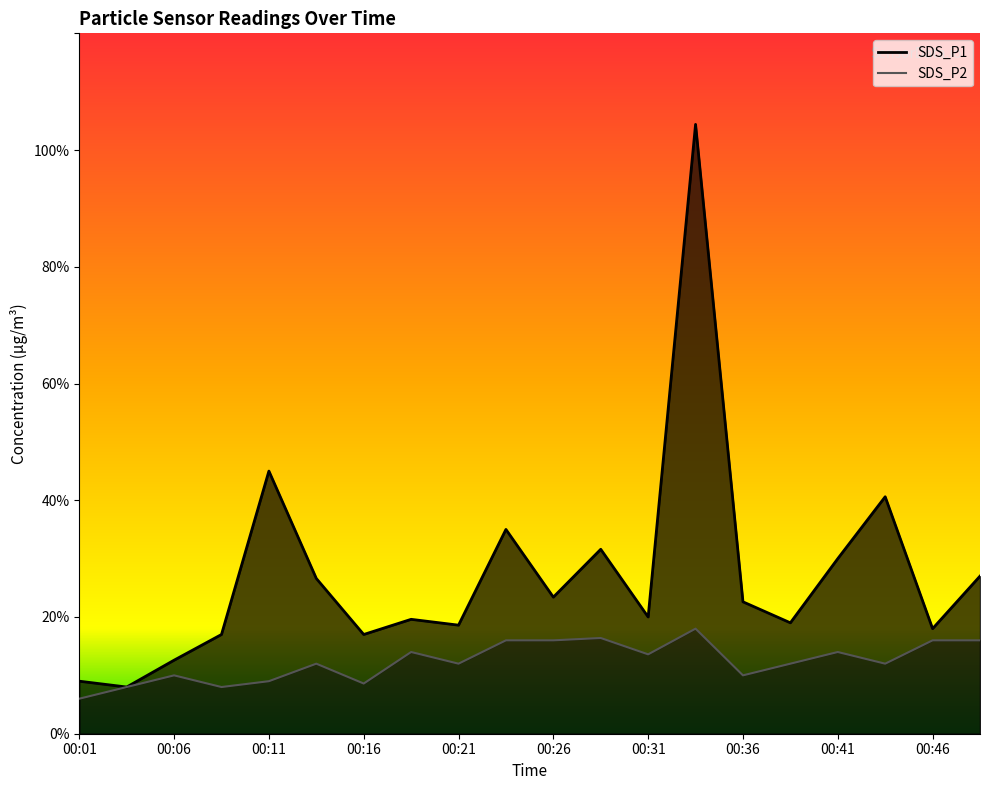

Which series changed the most between 00:08 and 00:21?

SDS_P2